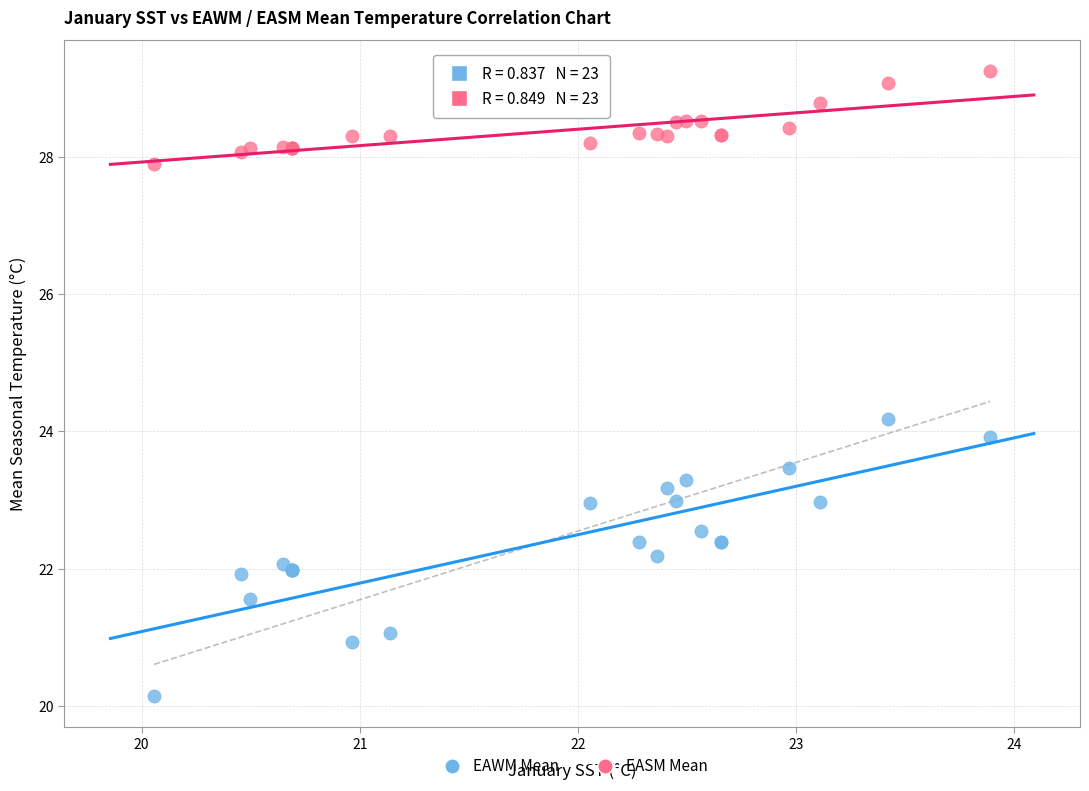

What is the X range (max minus min) for the scatter plot?

3.8